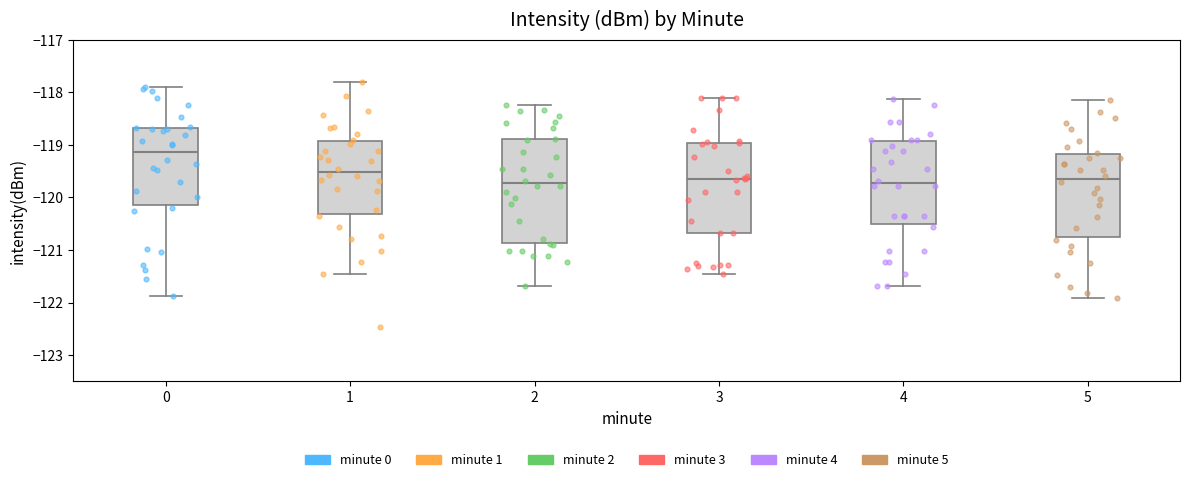

Which box has the highest median line?

0